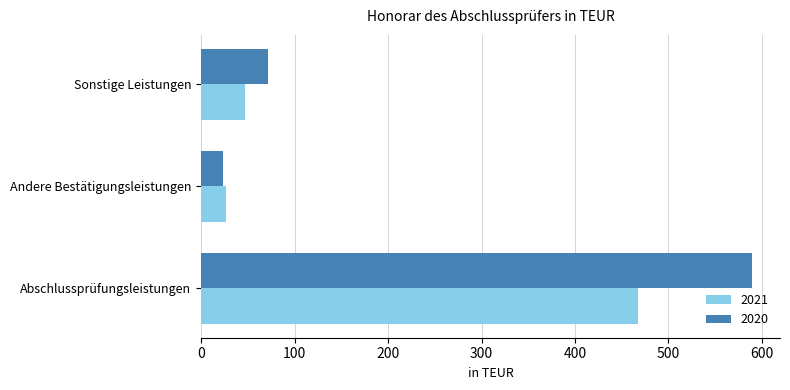

What is the sum of all 2020 values?

684